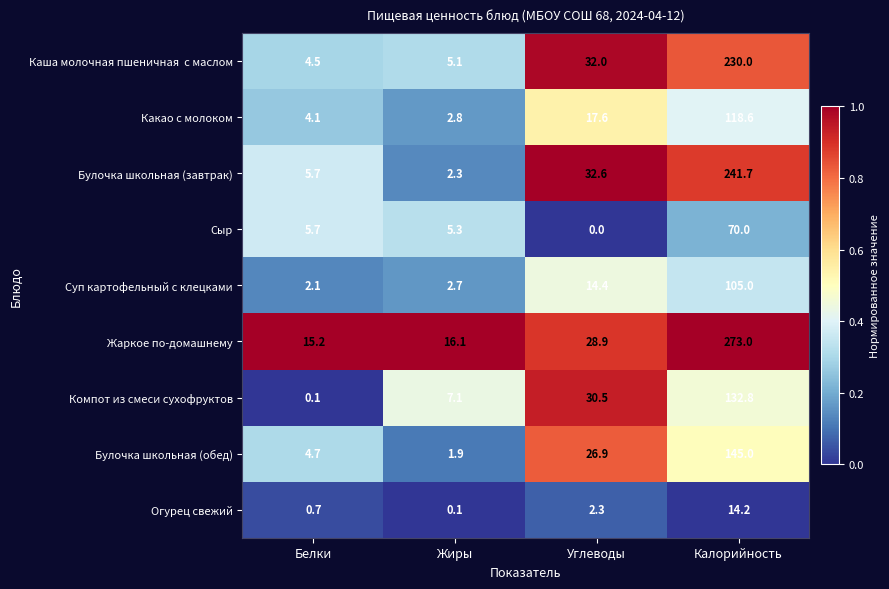

The value of Жаркое по-домашнему at Белки is 15.2. True or false?

True